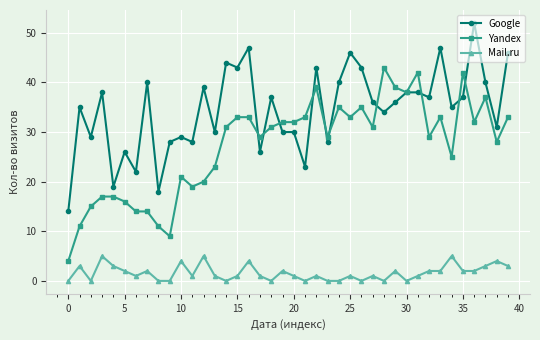

What is the sum of all Google values?

1382